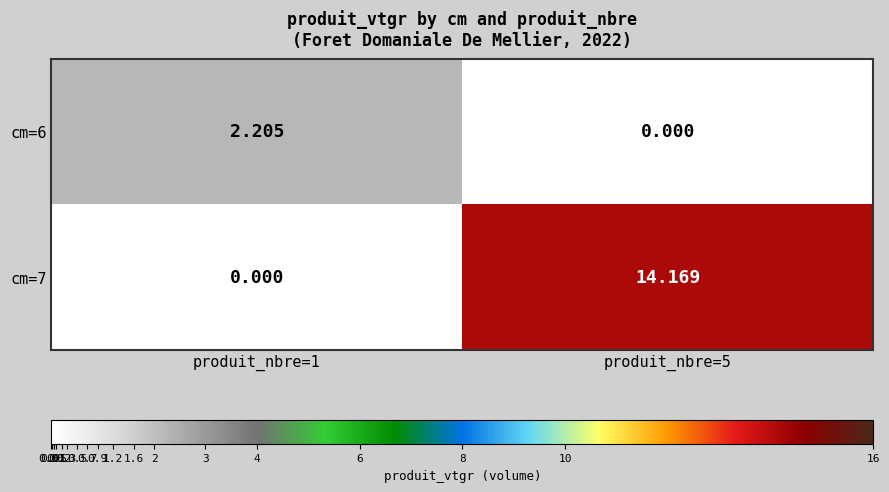

Which series has the largest total across all categories?

cm=7